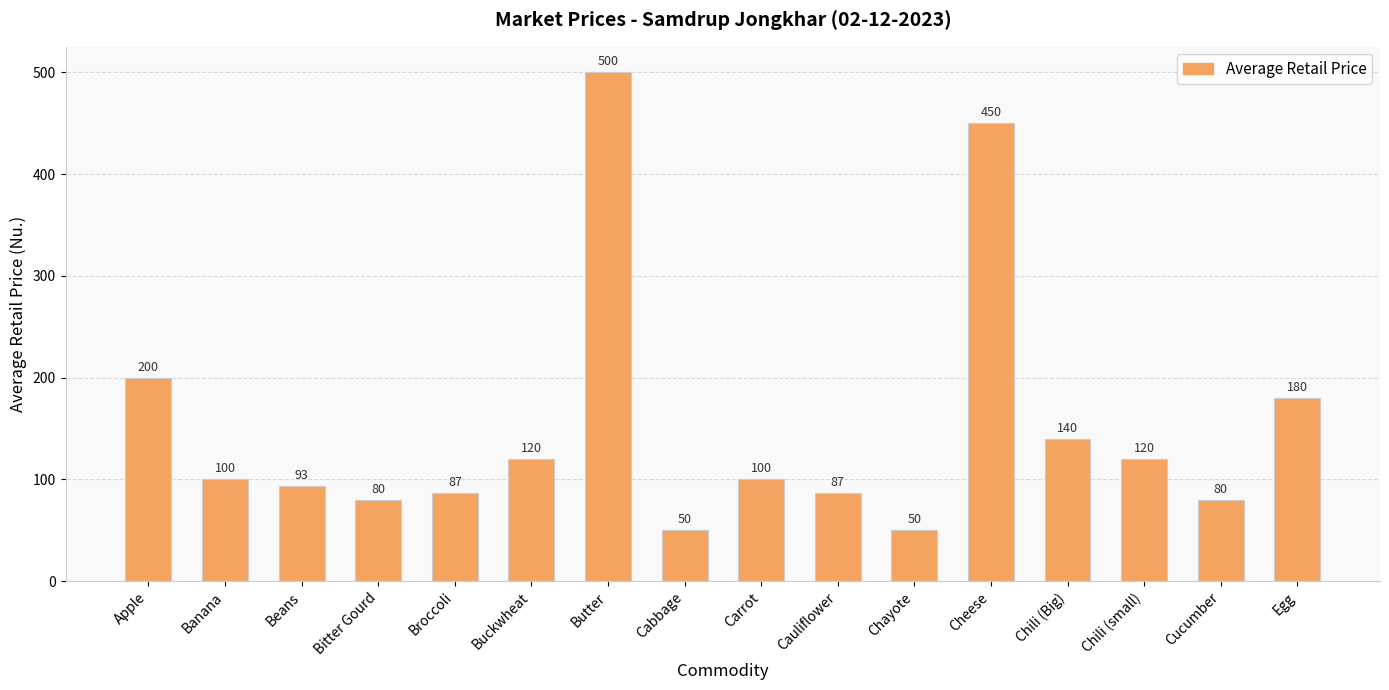

The value at Bitter Gourd is 80.0. True or false?

True